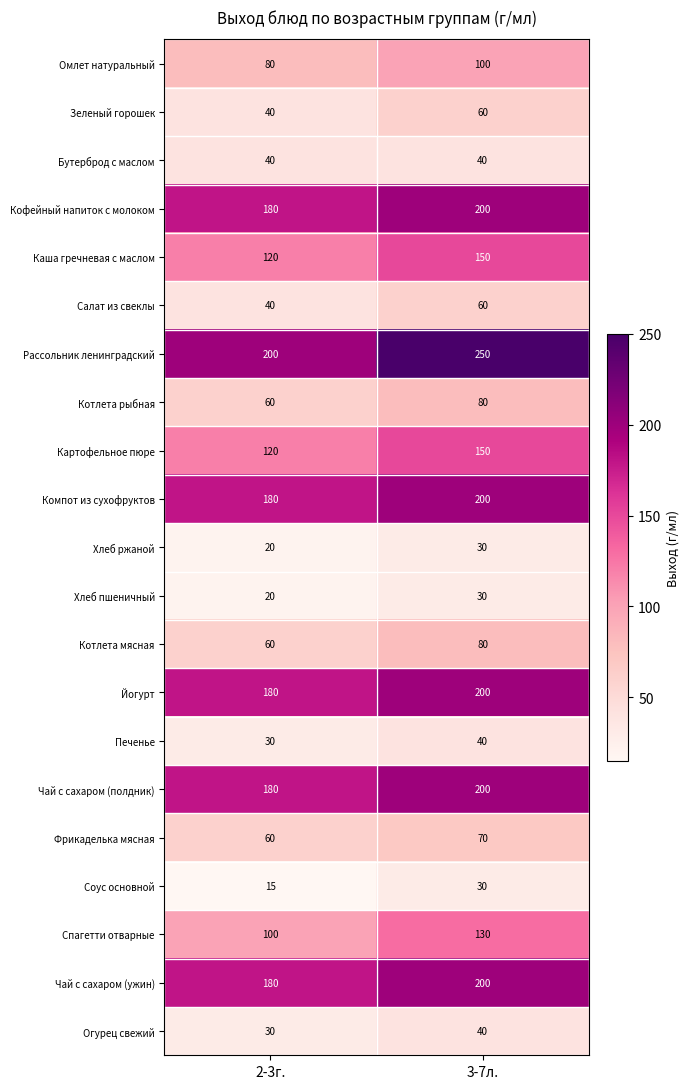

Where is Фрикаделька мясная nearest to the value 65?

2-3г.